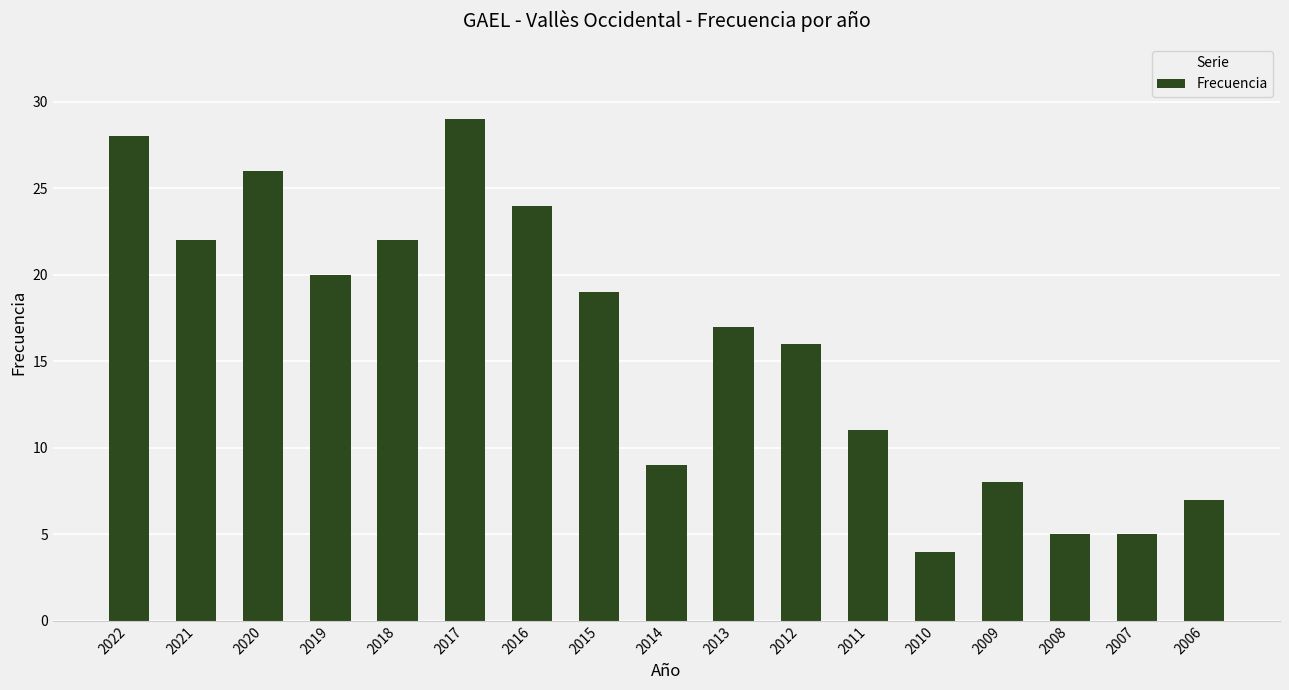

What is the minimum value shown in the chart?

4